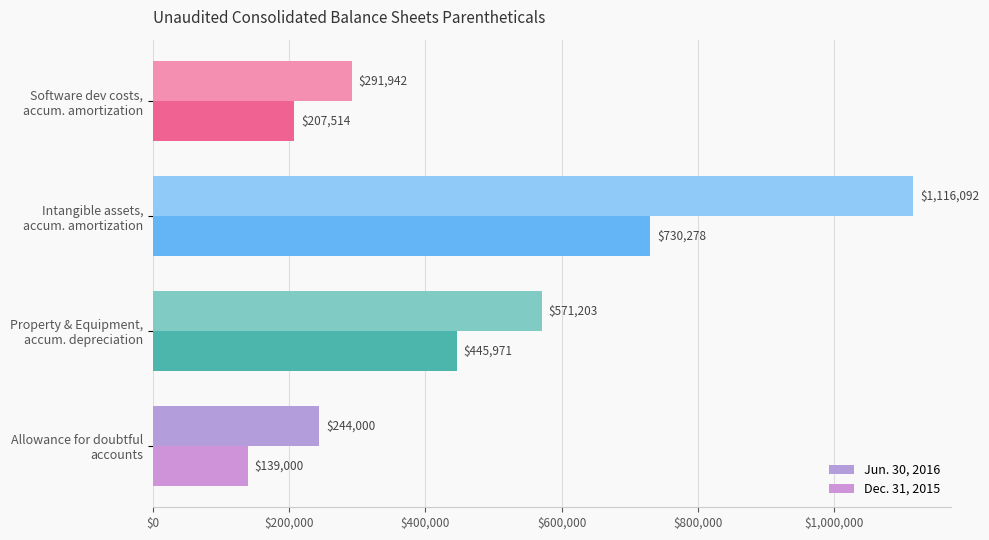

List the labels in order of Dec. 31, 2015 value, largest first.

Intangible assets,
accum. amortization, Property & Equipment,
accum. depreciation, Software dev costs,
accum. amortization, Allowance for doubtful
accounts